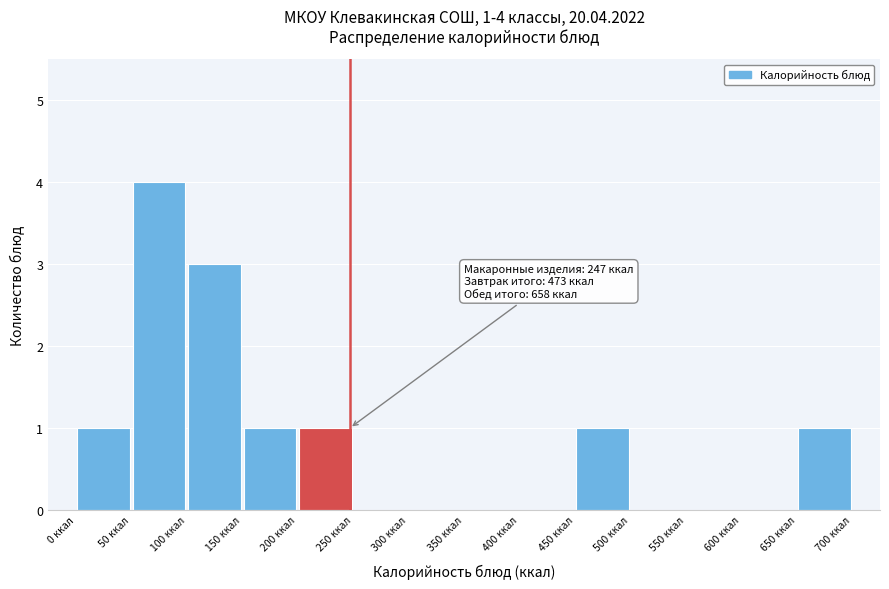

Over which range of the x-axis is the bar tallest?

50 to 100